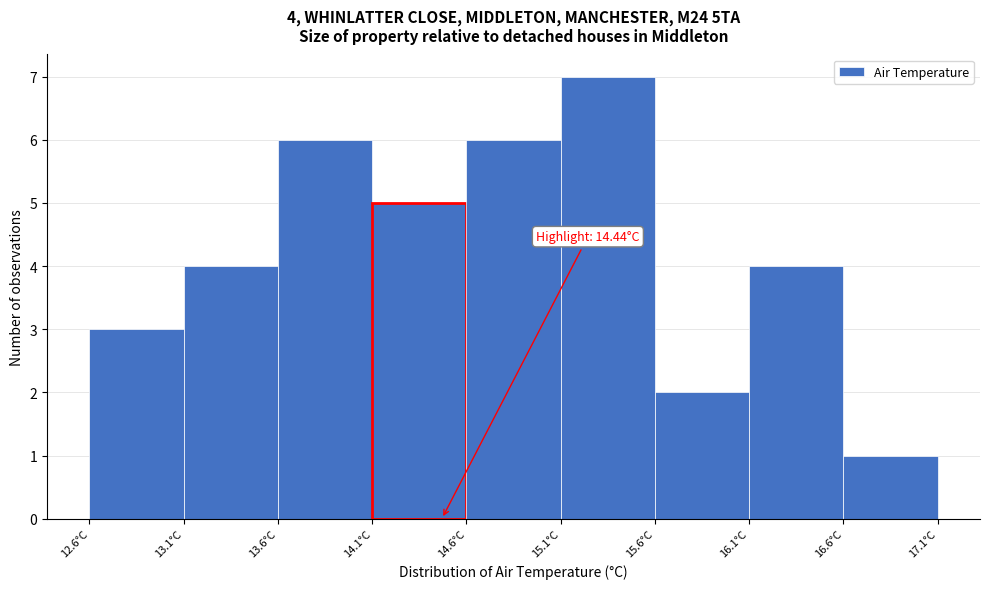

Which range on the x-axis has the tallest bar?

15.07 to 15.57